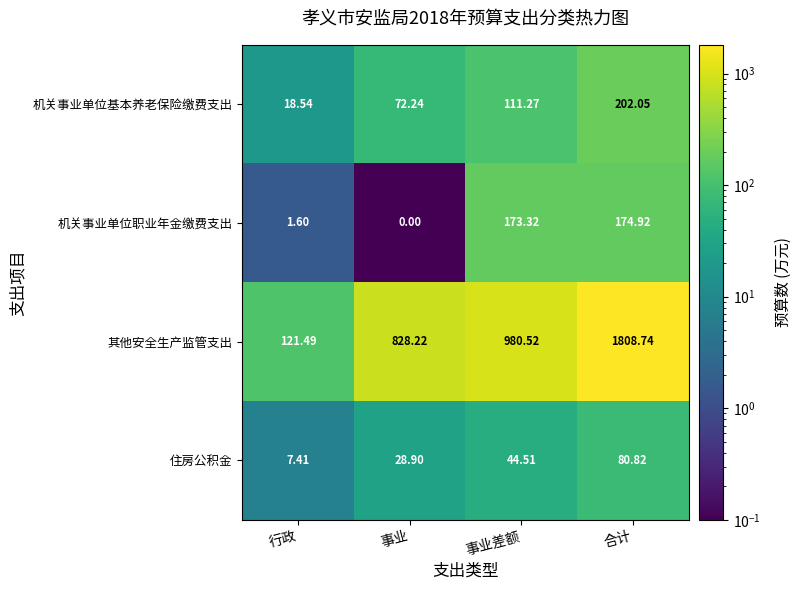

Which series has the largest range (max minus min)?

其他安全生产监管支出